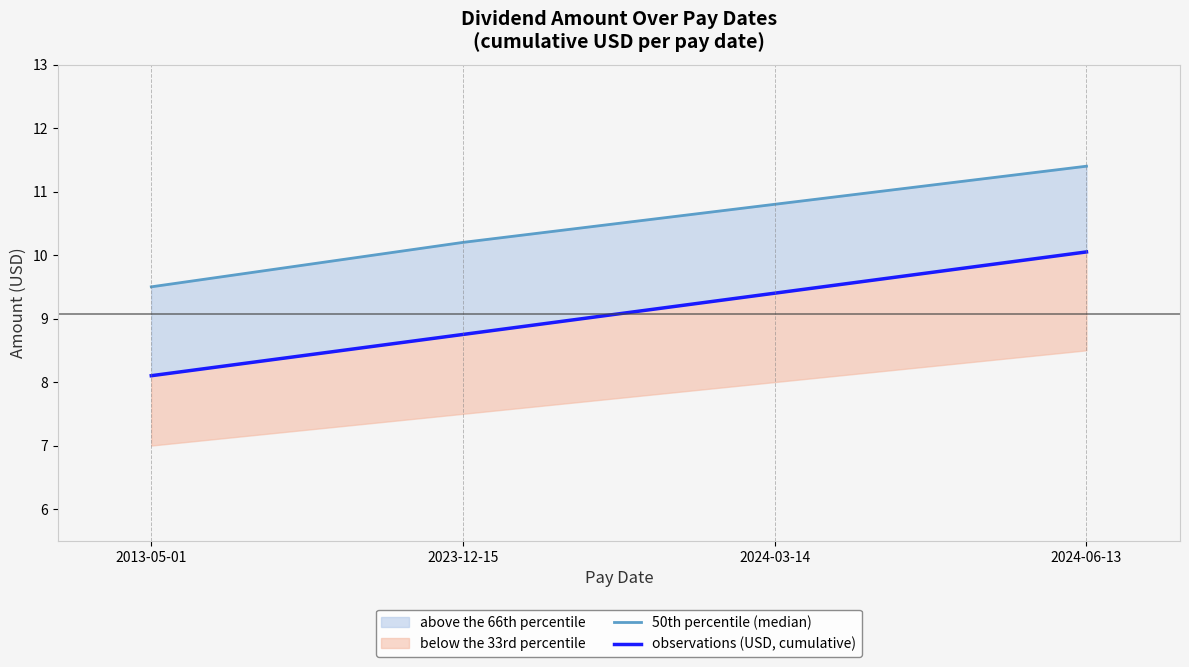

How many data points in 50th percentile (median) are less than 10?

1